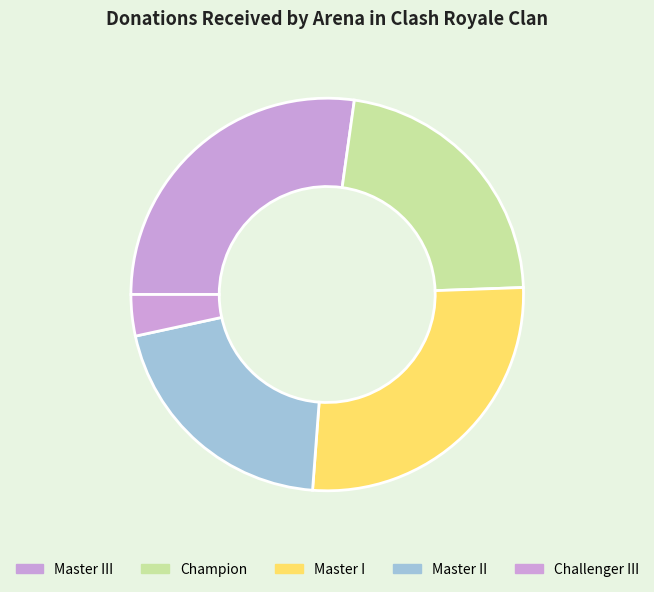

What percentage is NOT represented by Master III?

72.8%